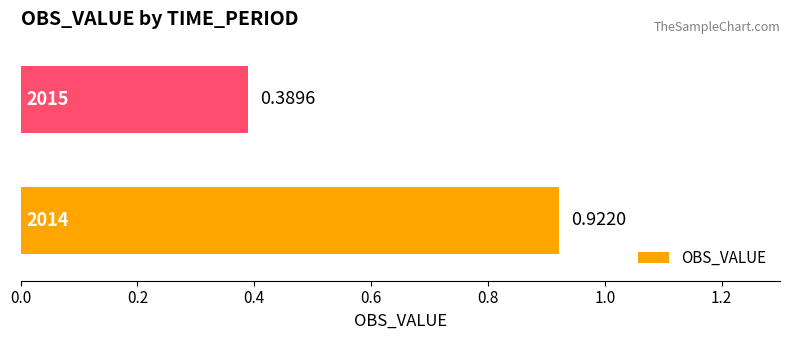

What is the smallest value displayed?

0.4